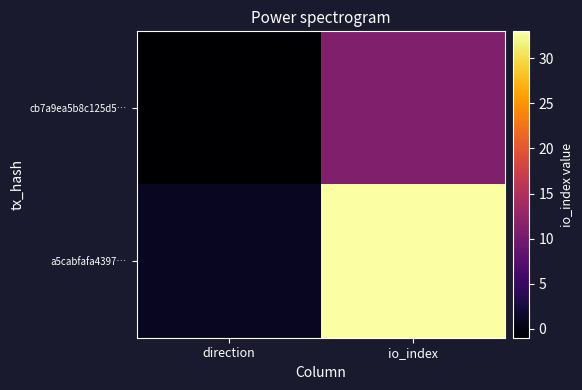

How many distinct data groups are displayed?

2